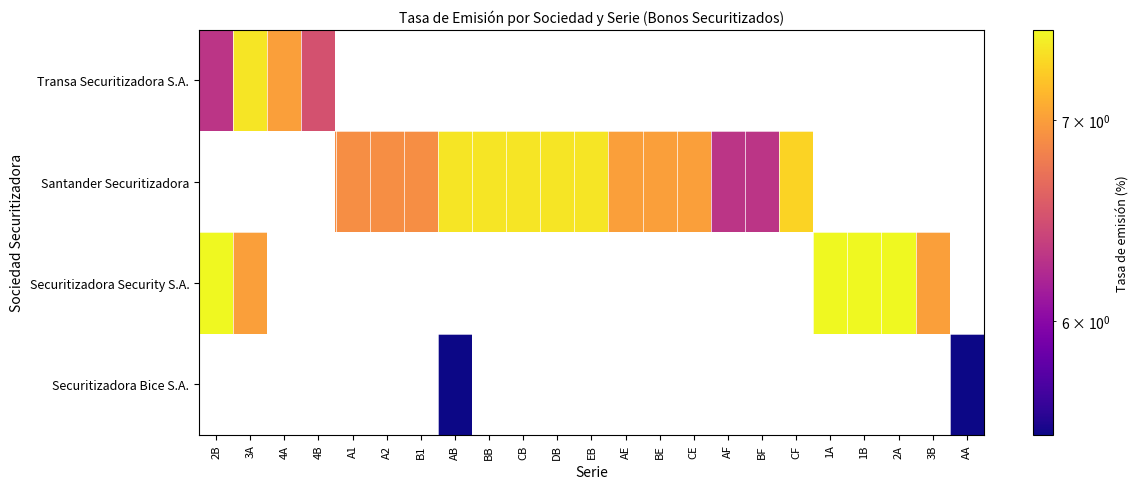

How many distinct data groups are displayed?

4